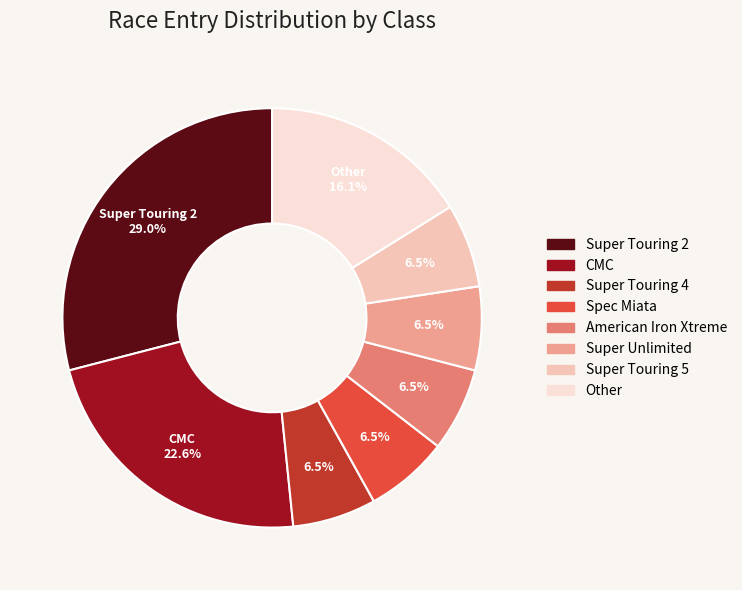

Is it true that Super Touring 5 is 1% of the pie?

False